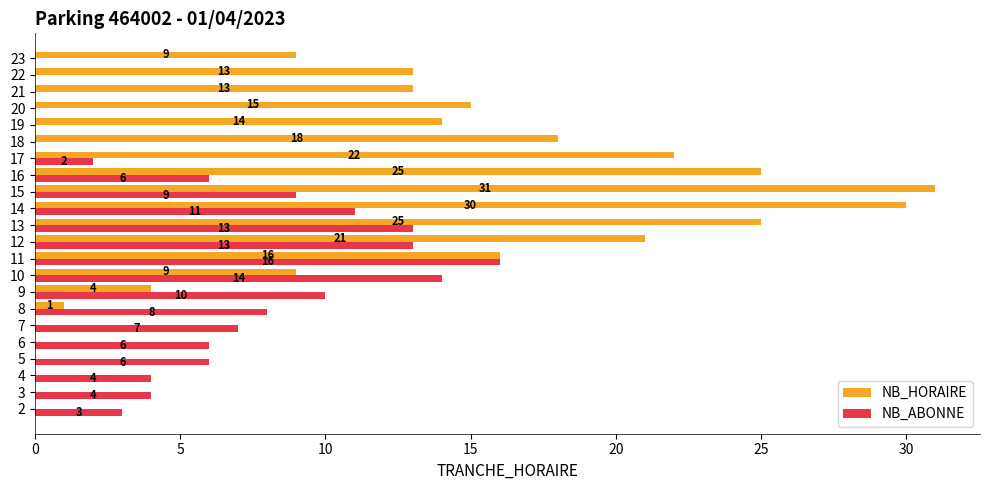

At which label does NB_ABONNE reach its peak?

11